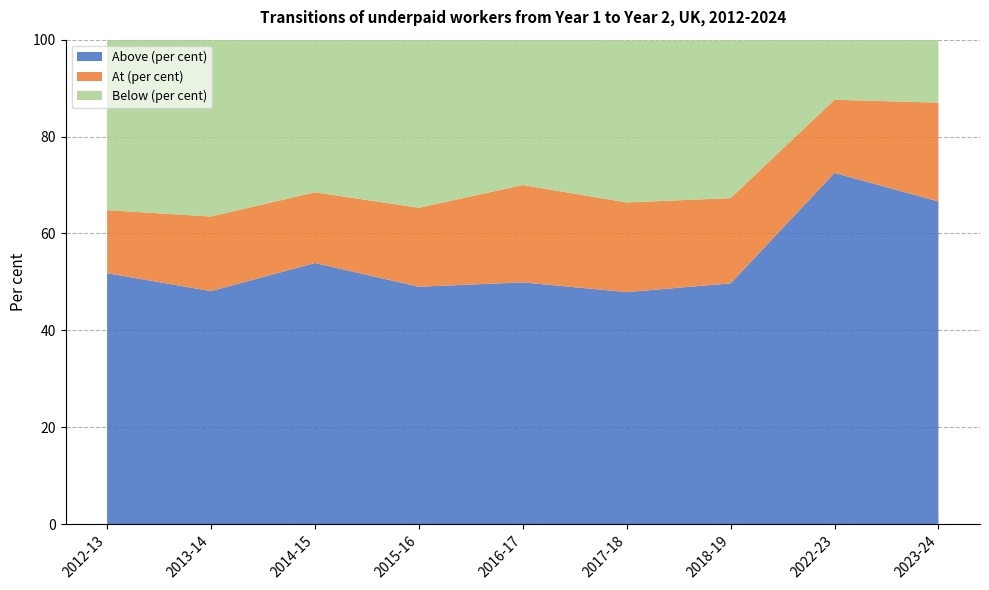

Reading right to left, list all the values displayed in this chart.

Above (per cent): 66.6	72.5	49.7	47.9	49.9	49.0	53.9	48.1	51.8
At (per cent): 20.4	15.1	17.6	18.5	20.1	16.3	14.6	15.4	13.0
Below (per cent): 13.0	12.4	32.6	33.5	30.0	34.7	31.5	36.6	35.3